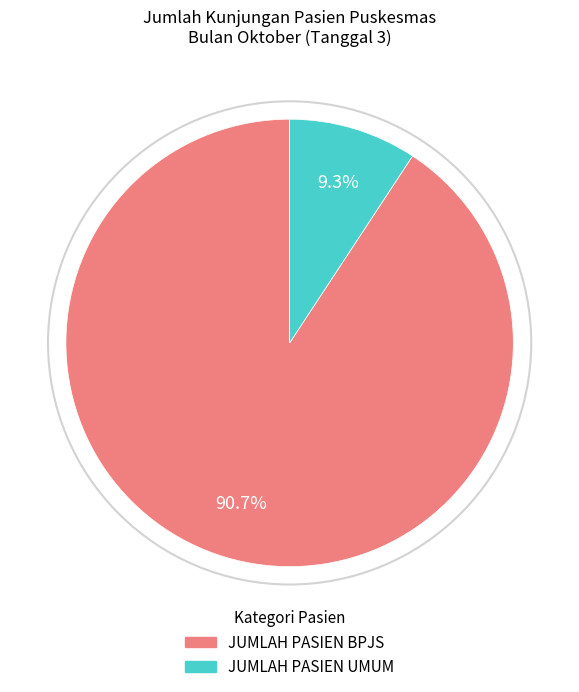

To the nearest percent, what is the combined percentage of JUMLAH PASIEN UMUM and JUMLAH PASIEN BPJS?

100%